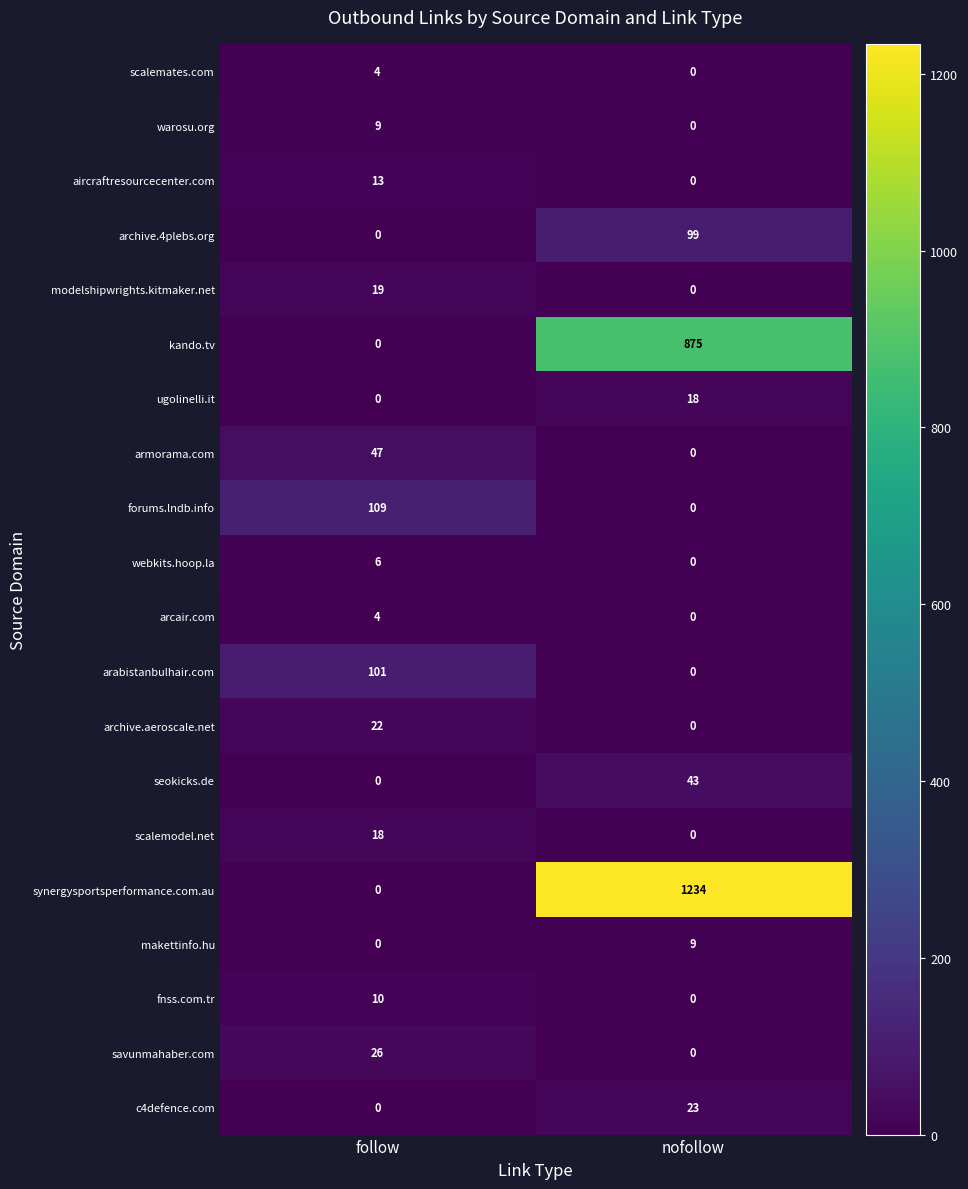

Where is seokicks.de nearest to the value 21?

follow